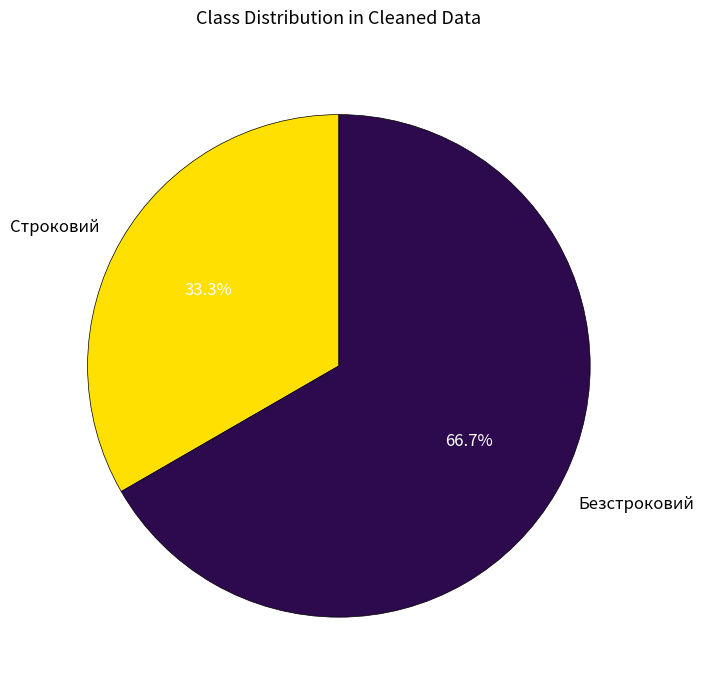

What percentage is NOT represented by Безстроковий?

33.3%